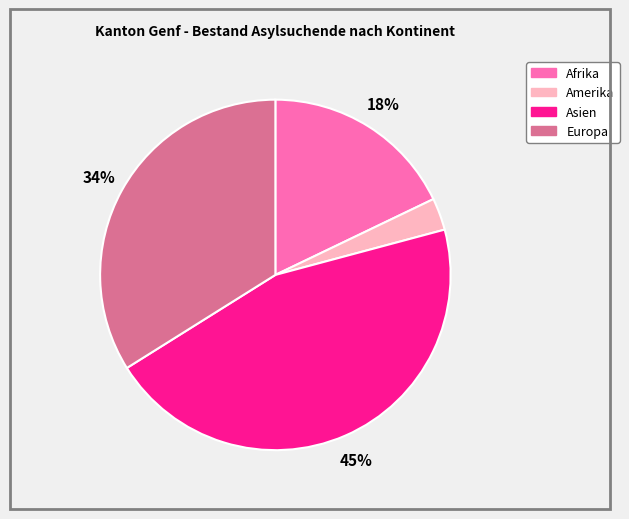

The Asien slice represents 55% of the pie. True or false?

False